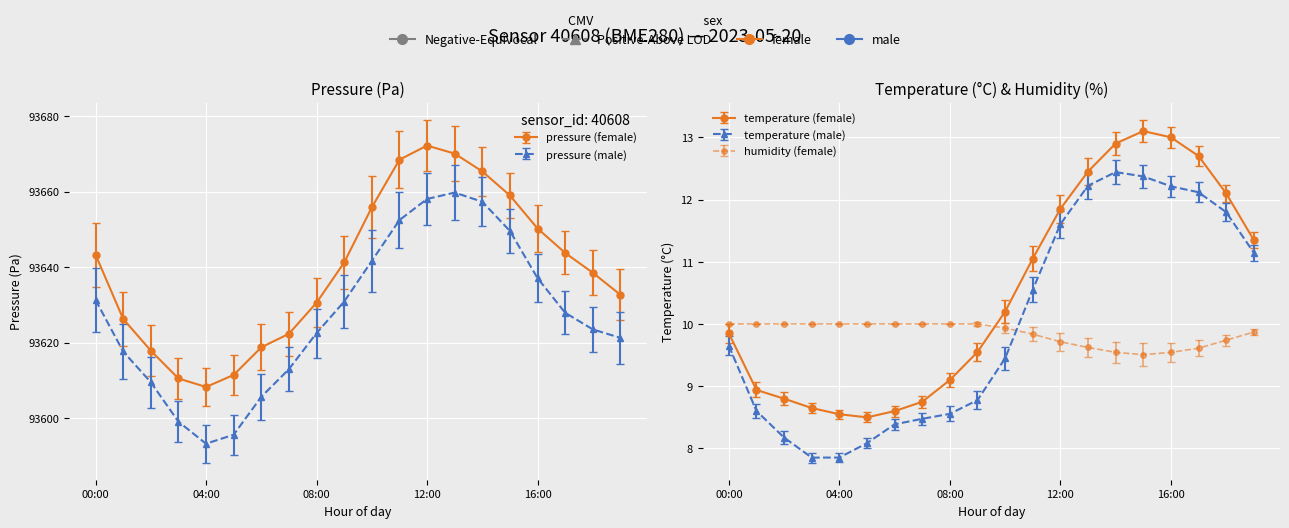

Which series has the largest total across all categories?

pressure